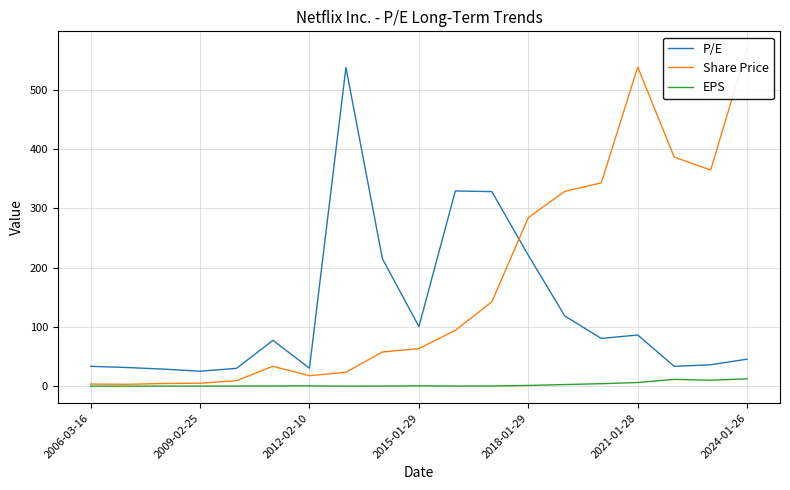

Which series has the largest total across all categories?

Share Price